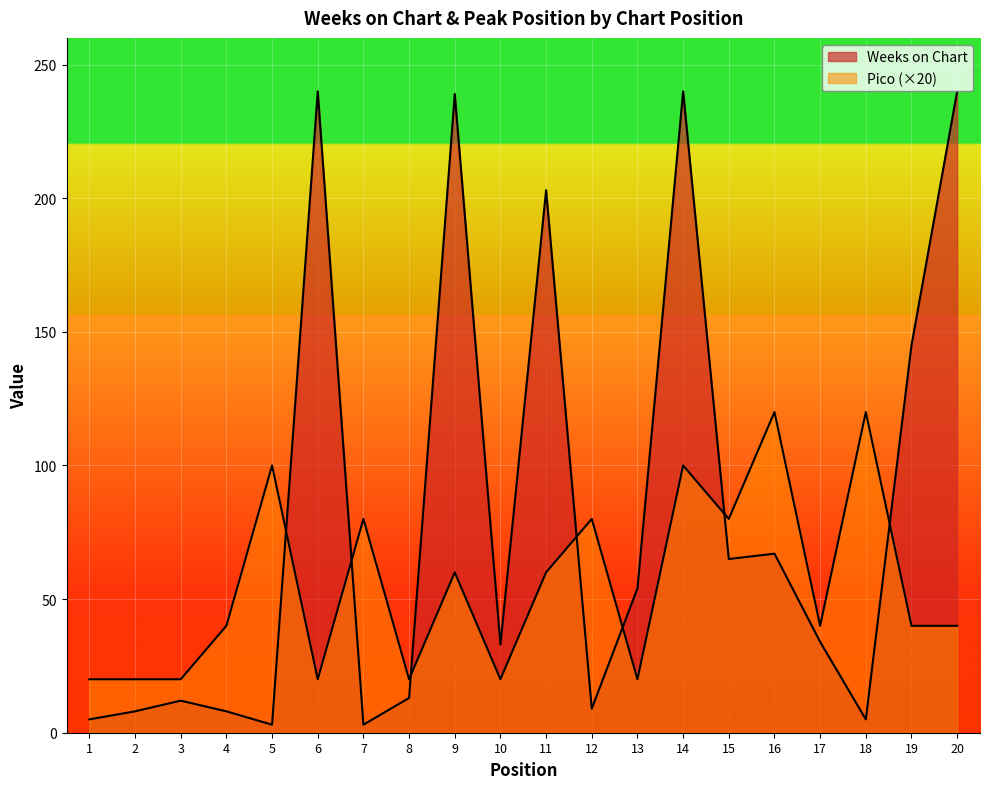

What is the sum of all Pico values?

1100